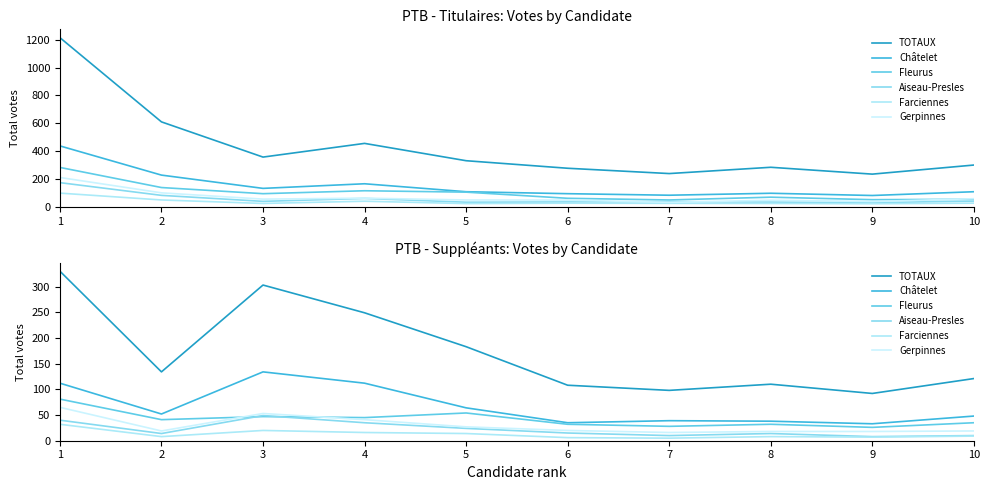

Which series ends up on top after the final intersection of Aiseau-Presles and Fleurus?

Fleurus